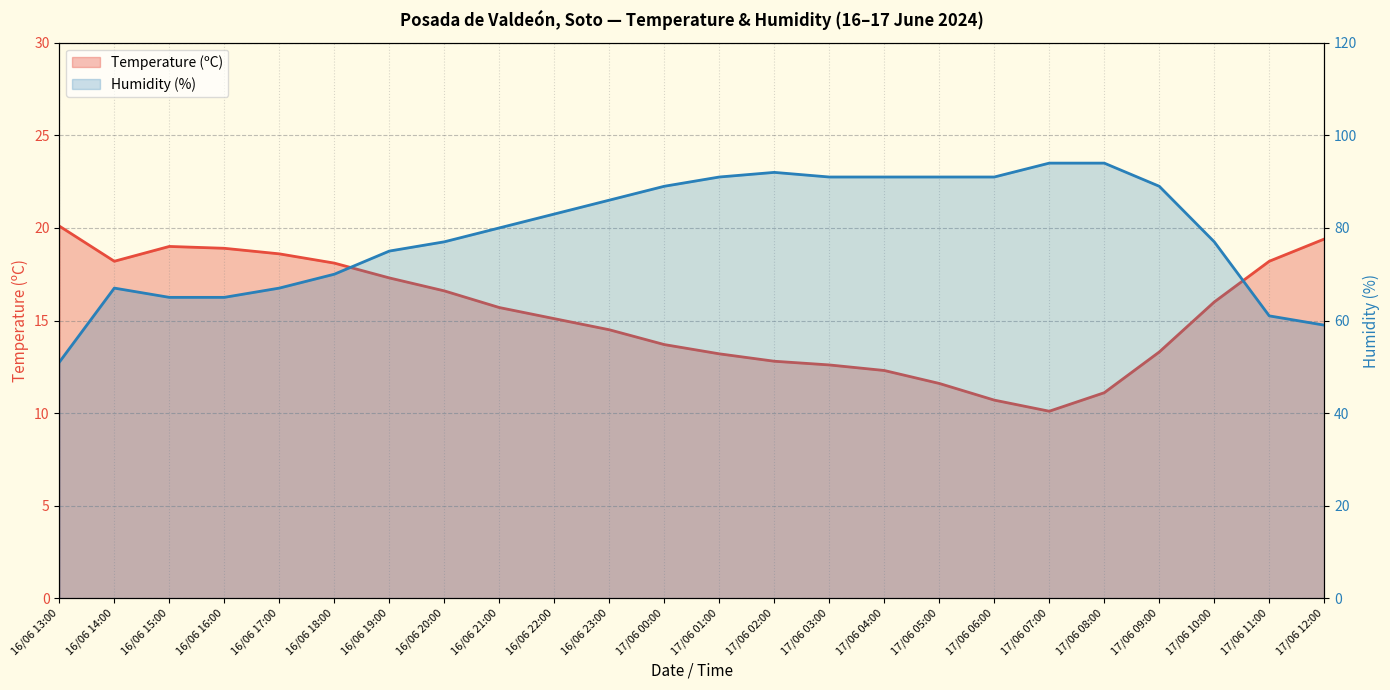

Rank the categories by Humidity (%) value from lowest to highest.

16/06 13:00, 17/06 12:00, 17/06 11:00, 16/06 15:00, 16/06 16:00, 16/06 14:00, 16/06 17:00, 16/06 18:00, 16/06 19:00, 16/06 20:00, 17/06 10:00, 16/06 21:00, 16/06 22:00, 16/06 23:00, 17/06 00:00, 17/06 09:00, 17/06 01:00, 17/06 03:00, 17/06 04:00, 17/06 05:00, 17/06 06:00, 17/06 02:00, 17/06 07:00, 17/06 08:00